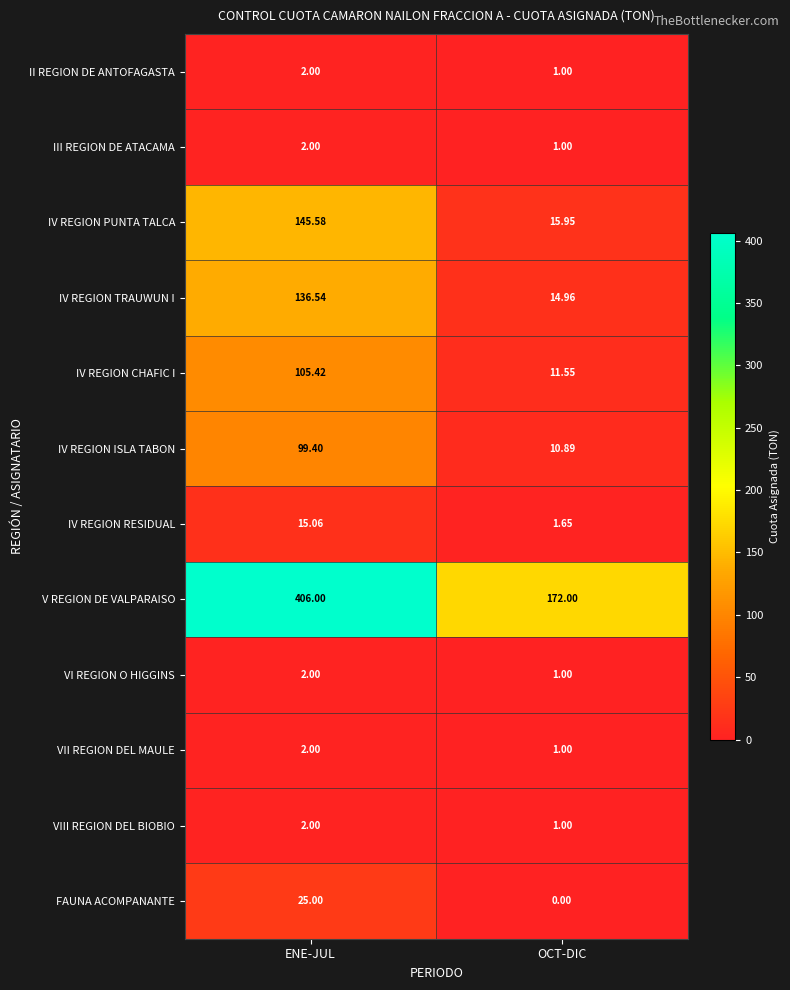

At which category is the sum across all series the highest?

ENE-JUL